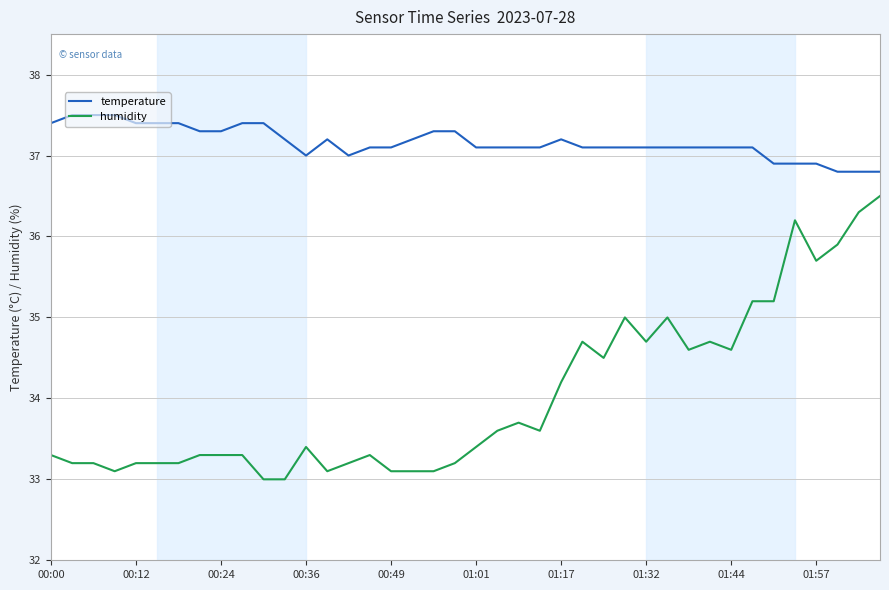

Which series has the largest range (max minus min)?

humidity